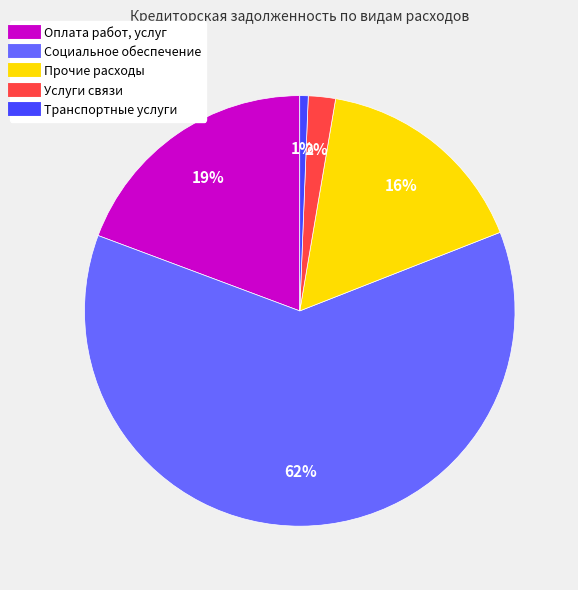

Rank the categories by value from lowest to highest.

Транспортные услуги, Услуги связи, Прочие расходы, Оплата работ, услуг, Социальное обеспечение